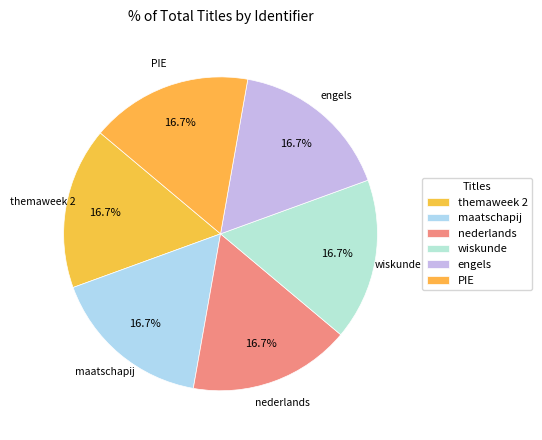

To the nearest percent, what percentage of the pie is themaweek 2?

17%